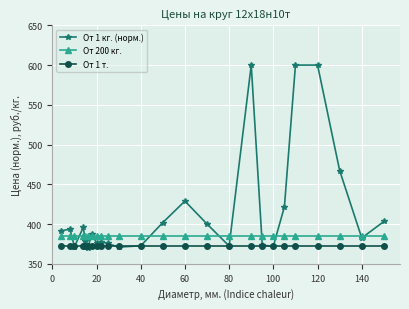

What is the lowest value of the От 1 кг. (норм.) series?

370.1